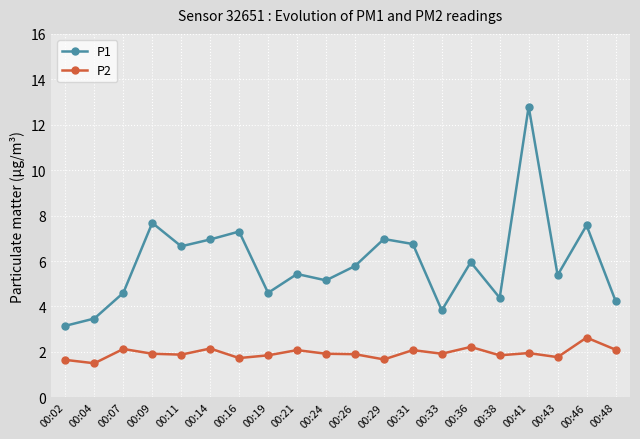

True or false: P1 has more than 0 interior local peaks.

True